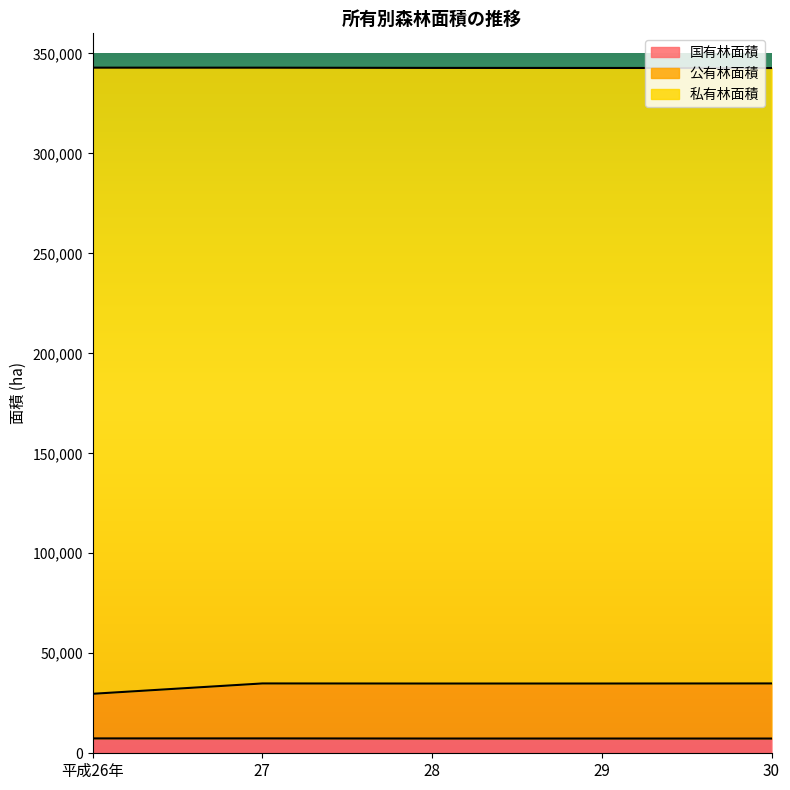

How many data points in 総数面積 are less than 342713?

2